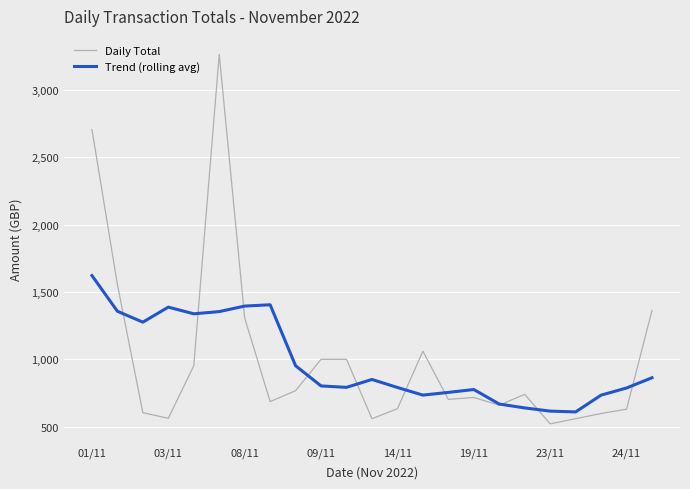

What is the average value of the Daily Total series?

1005.7